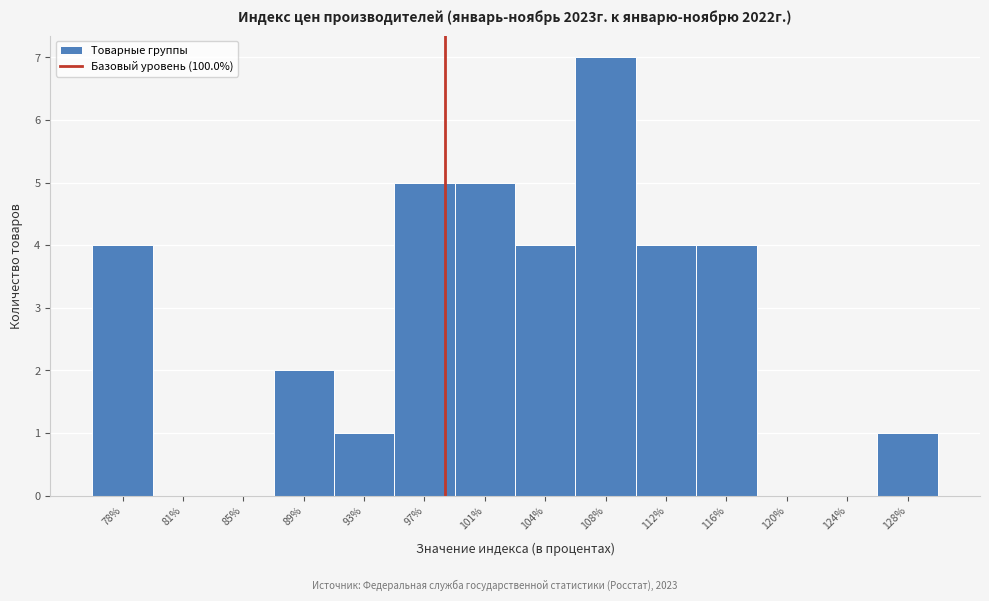

Reading left to right, extract all data points from this chart.

78%=4	81%=0	85%=0	89%=2	93%=1	97%=5	101%=5	104%=4	108%=7	112%=4	116%=4	120%=0	124%=0	128%=1